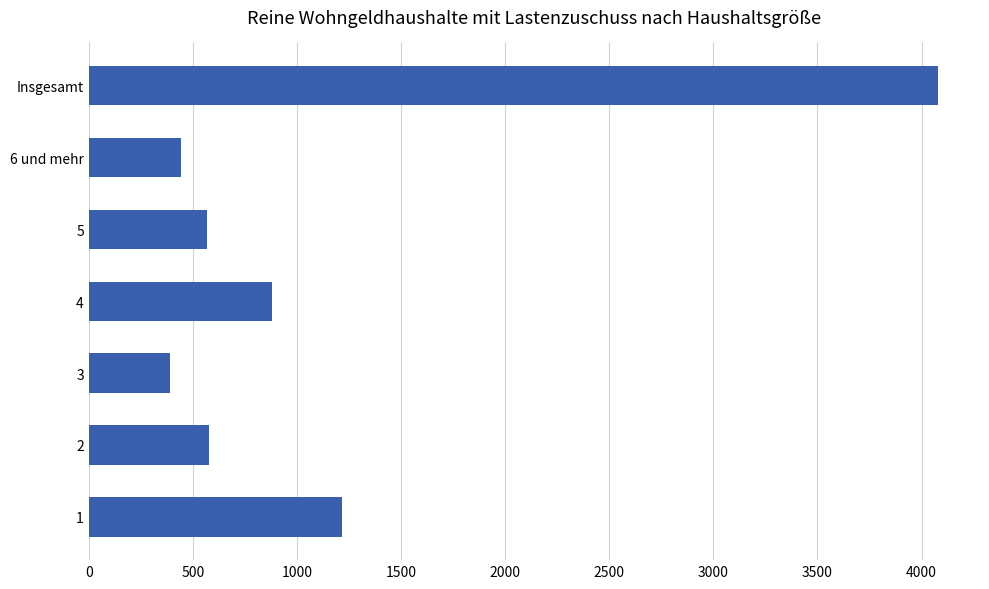

What is the maximum value shown in the chart?

4077